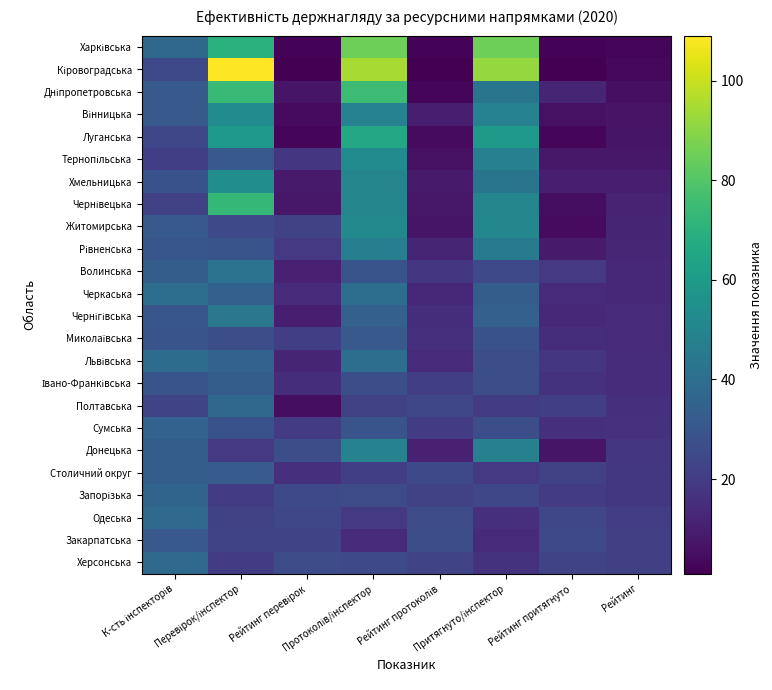

How many categories are shown in the chart?

8